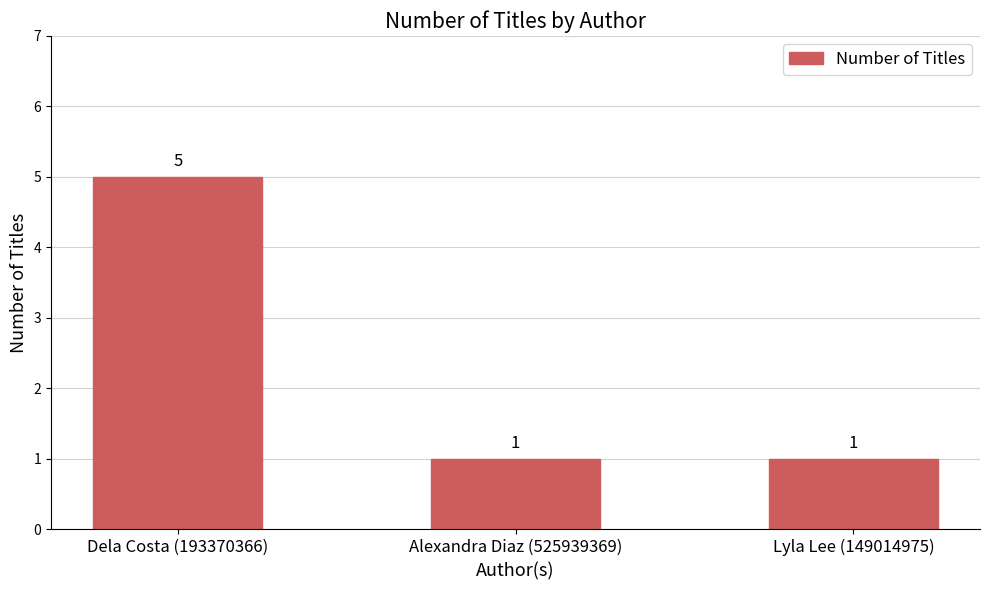

The chart shows a value of 2 at Dela Costa (193370366). True or false?

False